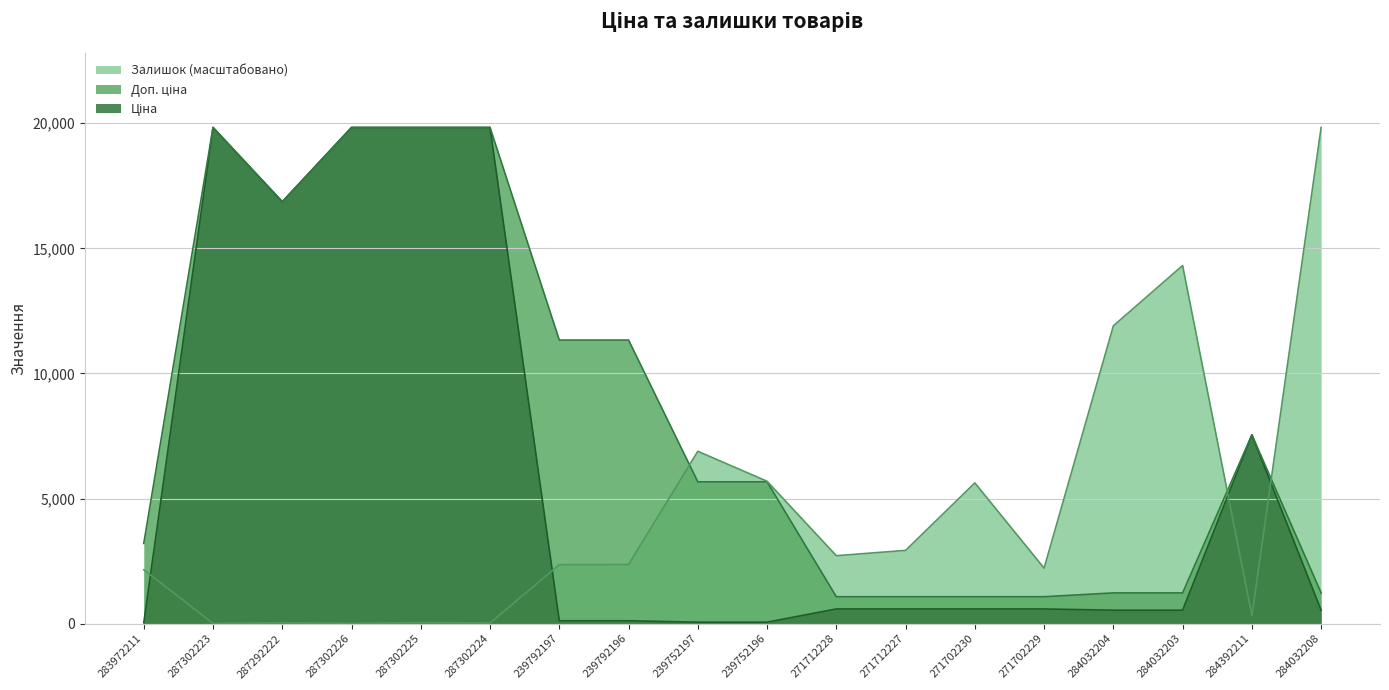

What is the difference between the maximum and minimum values in the Залишок series?

19822.9